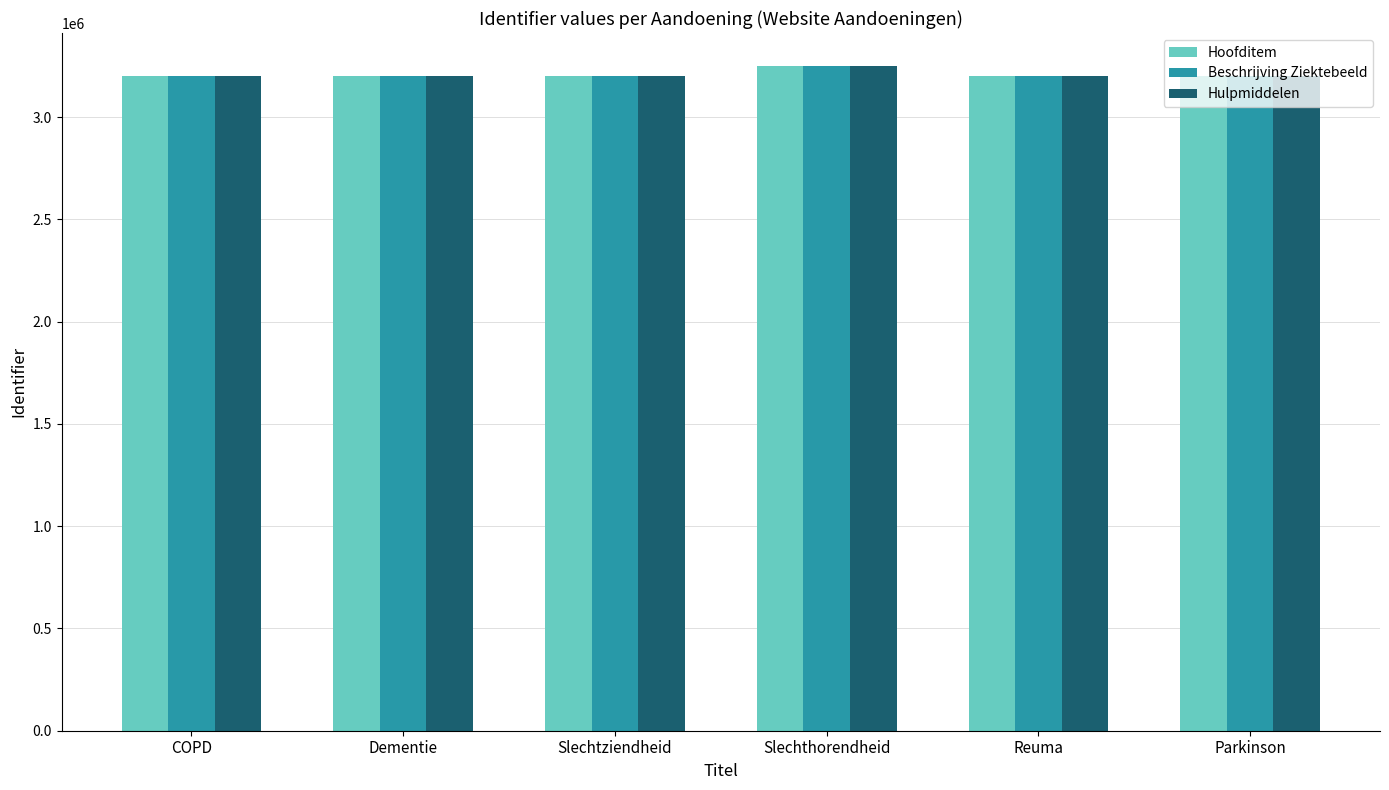

At which category does the chart reach its peak across all series?

Slechthorendheid